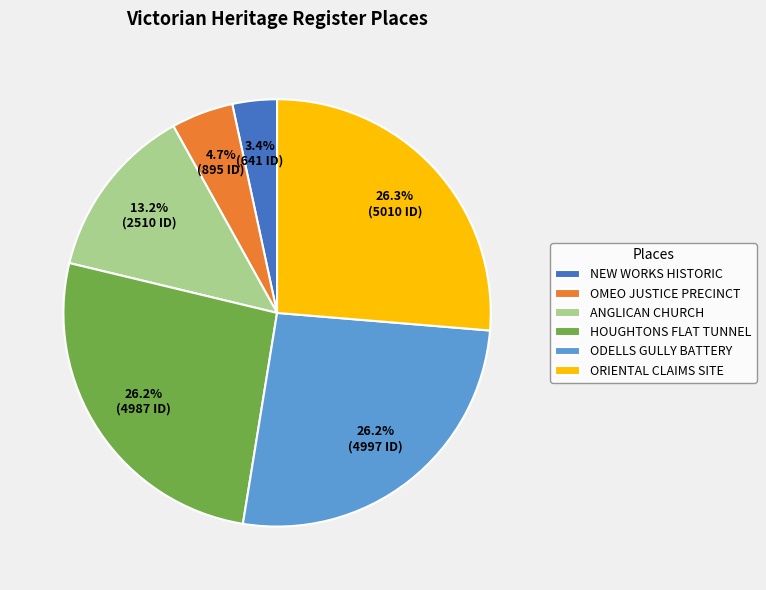

To the nearest percent, what is the average slice percentage?

17%